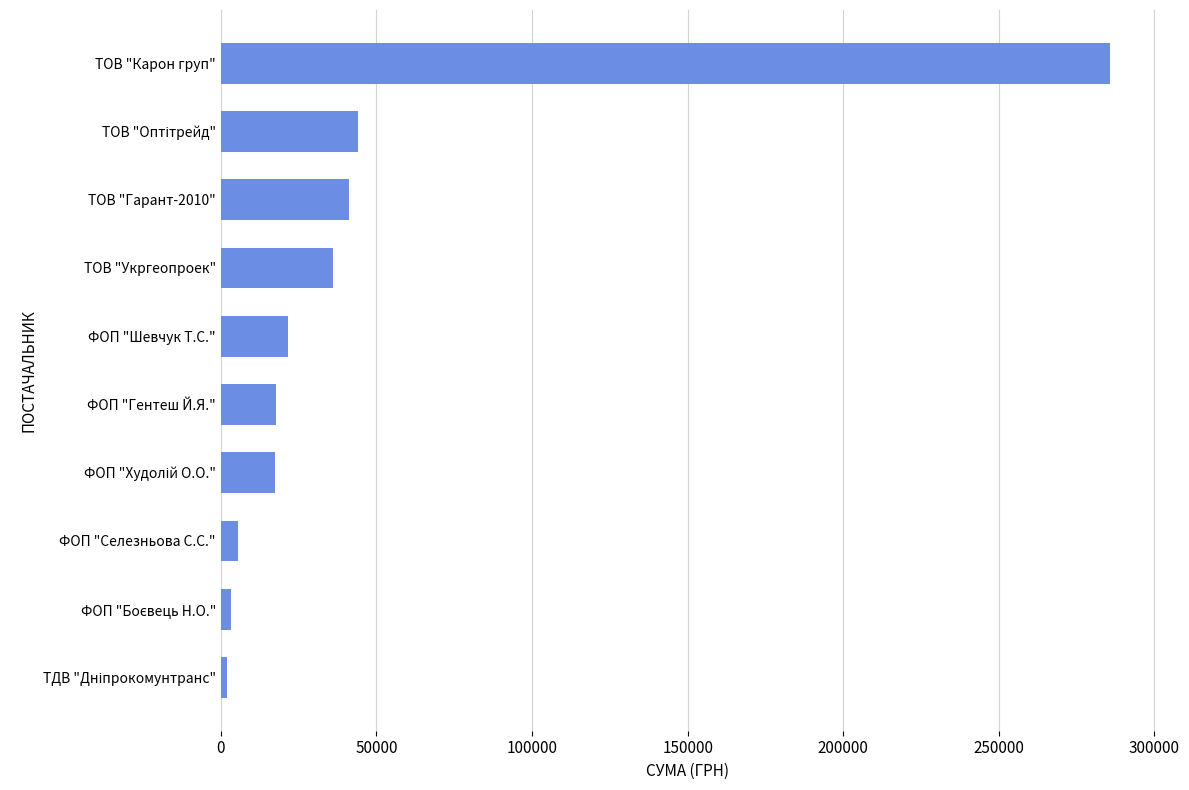

Which has a higher value, ФОП "Селезньова С.С." or ТОВ "Карон груп"?

ТОВ "Карон груп"